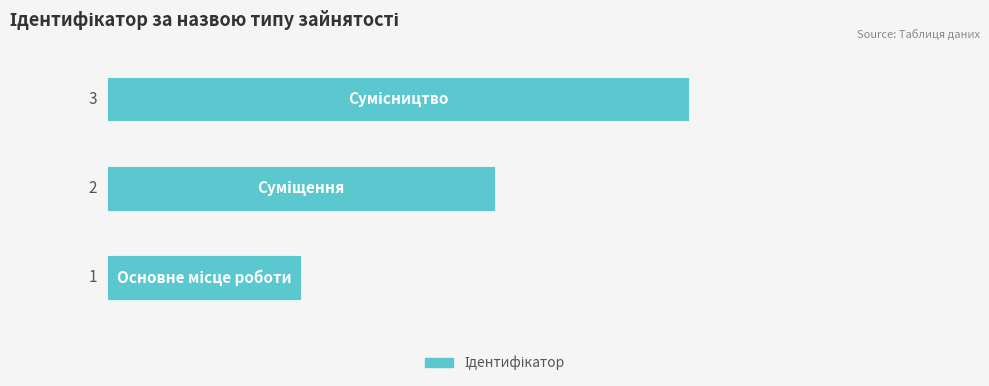

Count the values in the range 1 to 3.

3